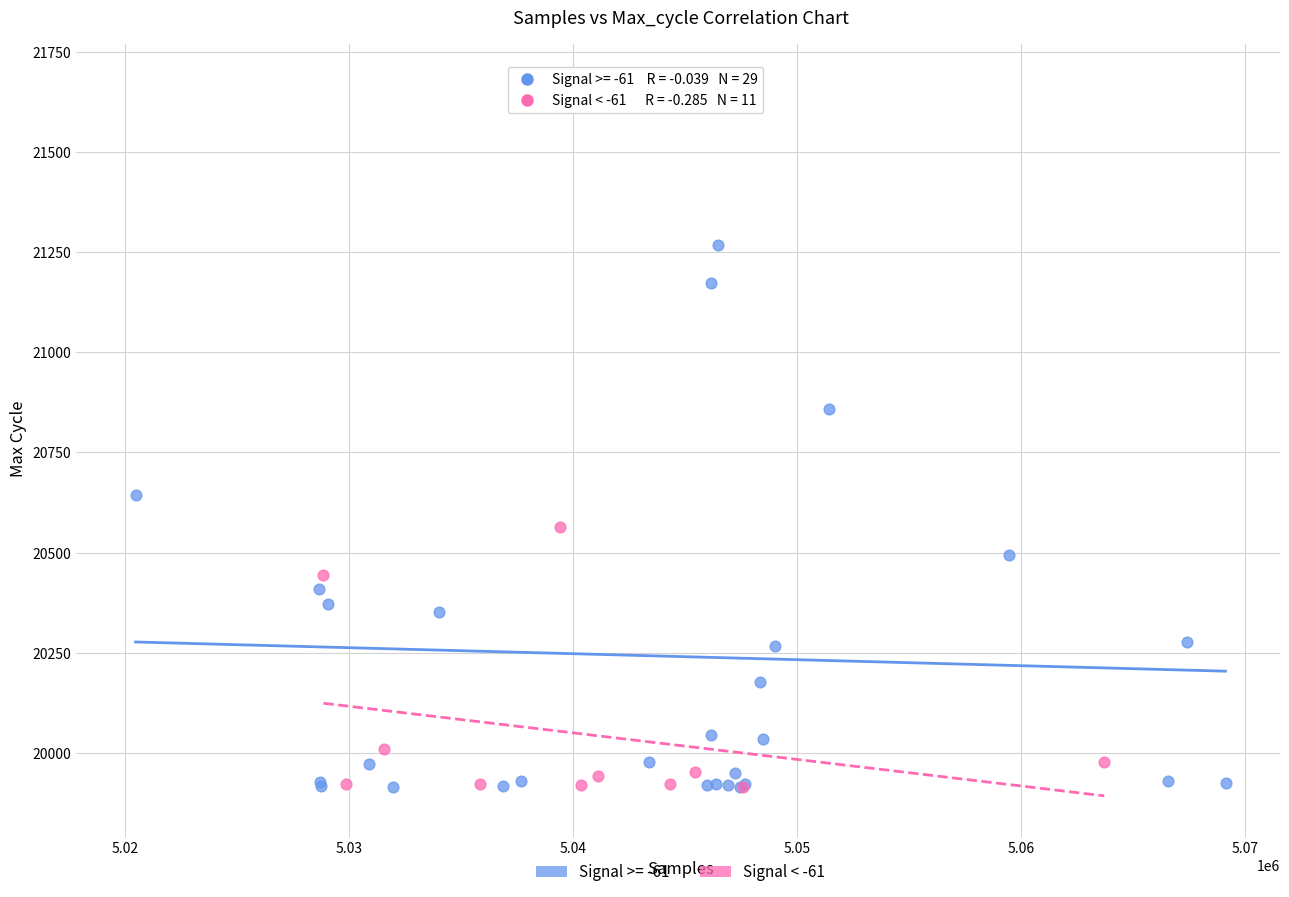

Which series contains the highest Y value?

Signal >= -61